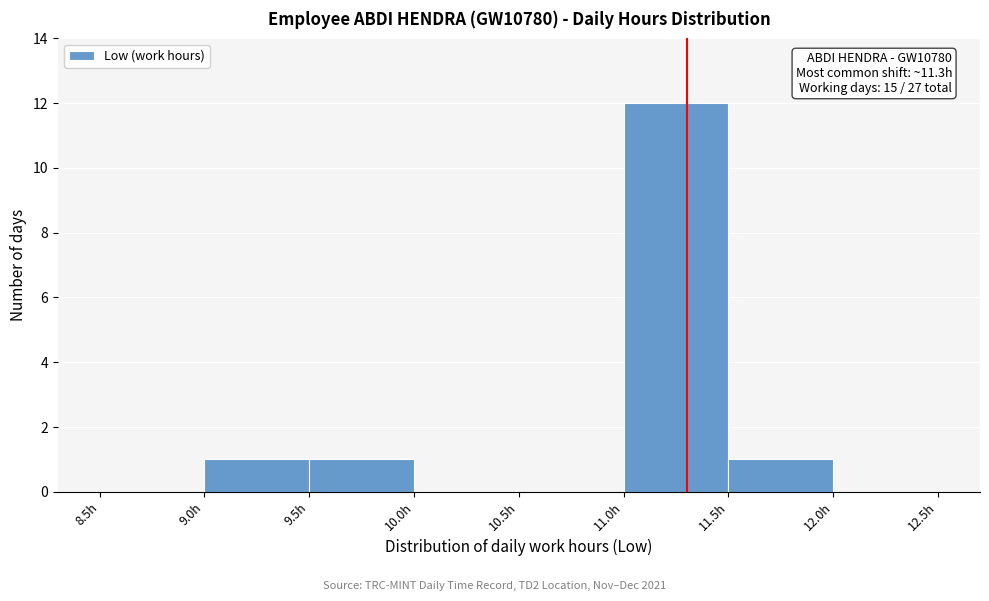

Which range on the x-axis has the tallest bar?

11.0 to 11.5